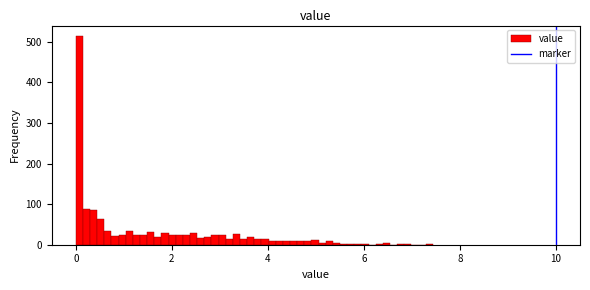

Read against the x-axis, roughly where is the centre of the tallest bar?

0.0